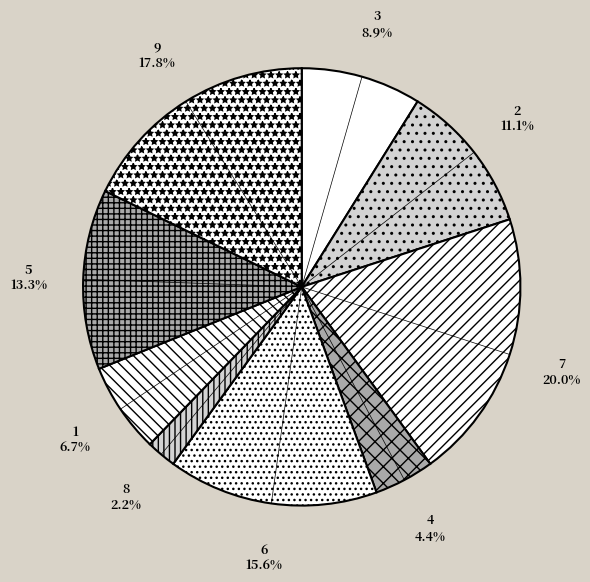

How many slices are in this pie chart?

9